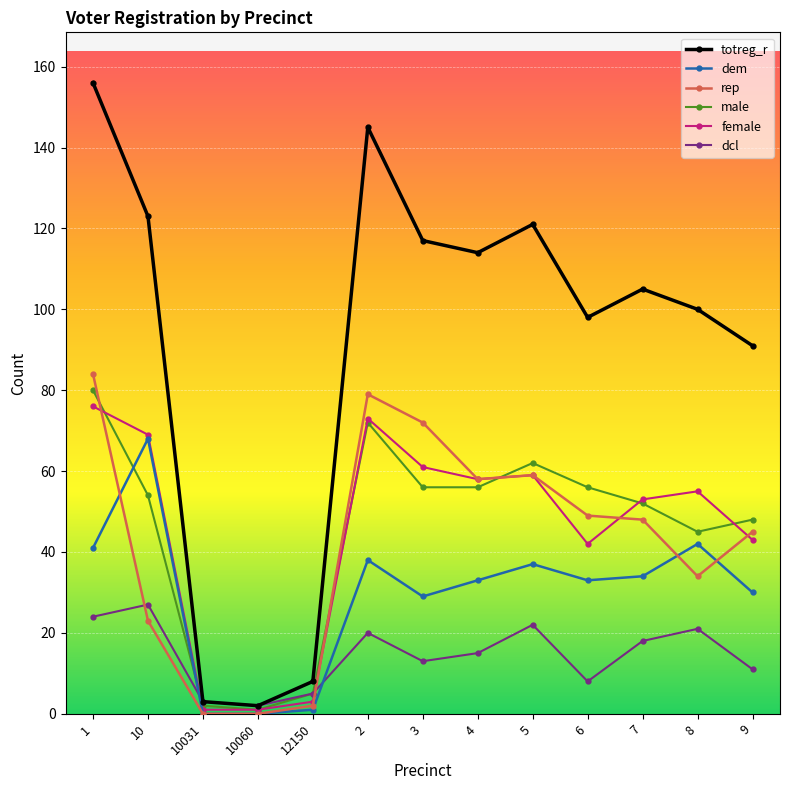

Reading left to right, transcribe all the data shown in this chart.

totreg_r: 1=156	10=123	10031=3	10060=2	12150=8	2=145	3=117	4=114	5=121	6=98	7=105	8=100	9=91
dem: 1=41	10=68	10031=0	10060=0	12150=1	2=38	3=29	4=33	5=37	6=33	7=34	8=42	9=30
rep: 1=84	10=23	10031=0	10060=0	12150=2	2=79	3=72	4=58	5=59	6=49	7=48	8=34	9=45
male: 1=80	10=54	10031=2	10060=1	12150=5	2=72	3=56	4=56	5=62	6=56	7=52	8=45	9=48
female: 1=76	10=69	10031=1	10060=1	12150=3	2=73	3=61	4=58	5=59	6=42	7=53	8=55	9=43
dcl: 1=24	10=27	10031=3	10060=2	12150=5	2=20	3=13	4=15	5=22	6=8	7=18	8=21	9=11